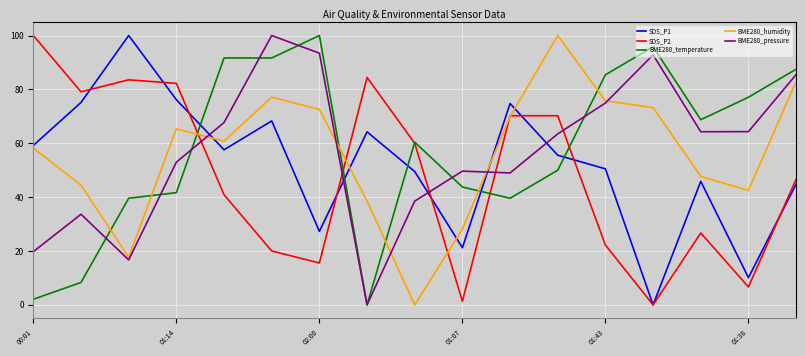

What is the difference between the maximum and minimum values in the SDS_P1 series?

100.0